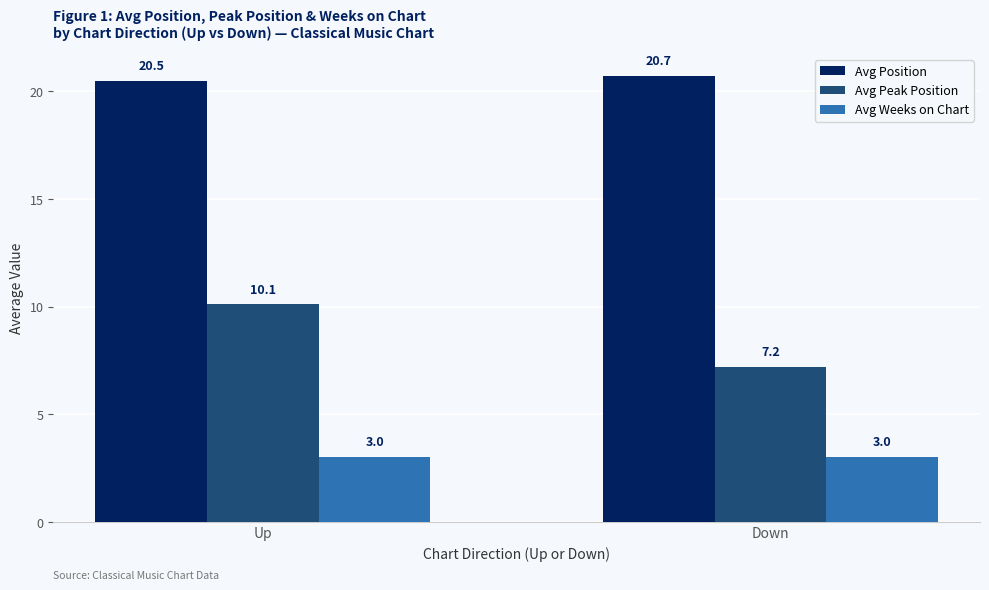

What value does the Avg Peak Position series have at Down?

7.2